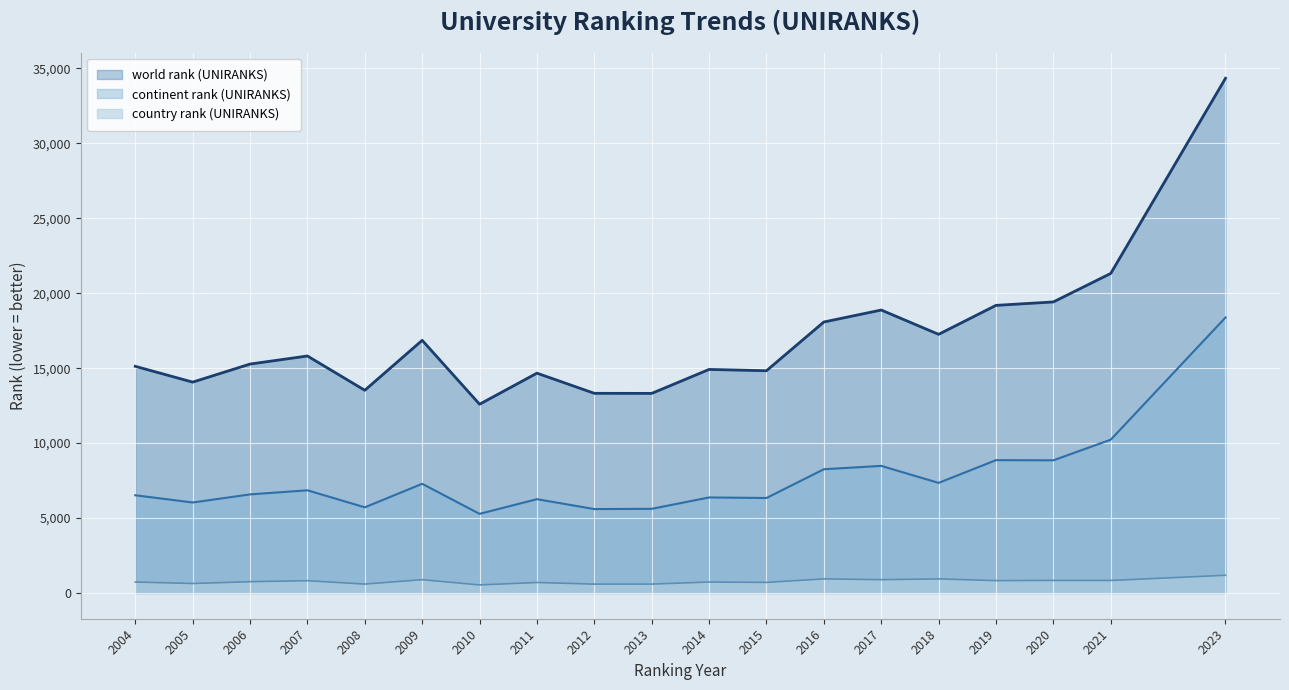

In world rank (UNIRANKS), how many points are lower than both neighbors (excluding endpoints)?

6